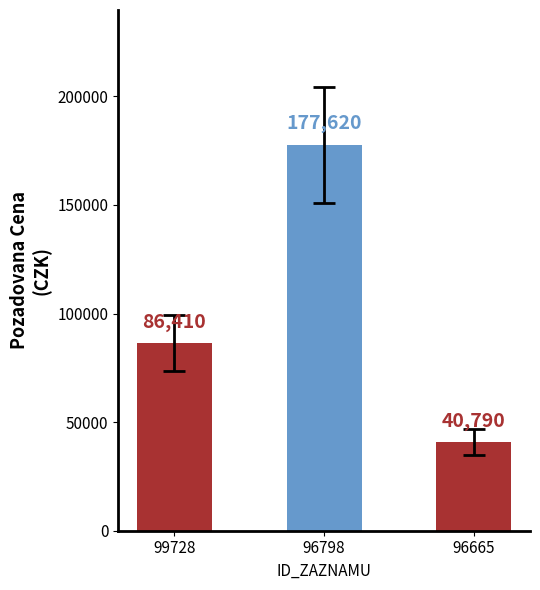

Is it true that the value at 96665 is 40790?

True